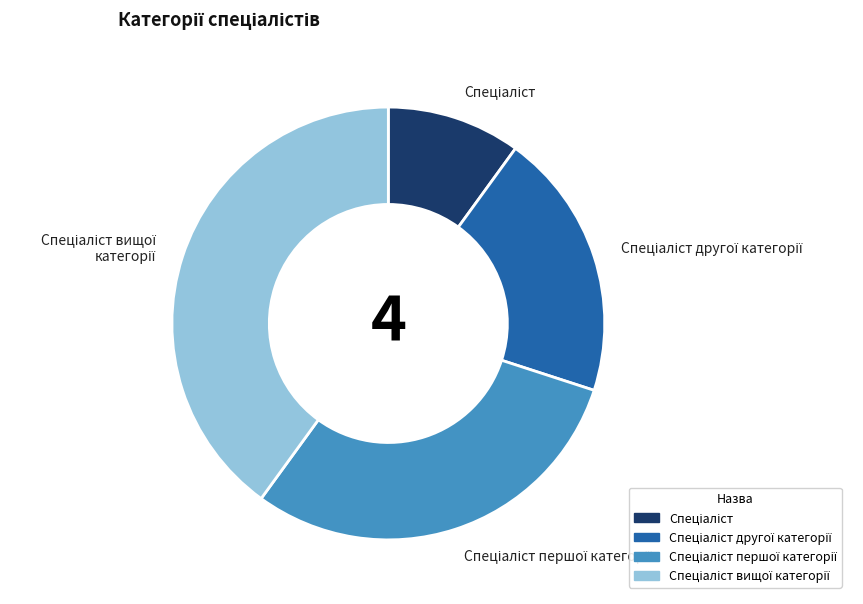

Is there a majority slice in this chart?

No